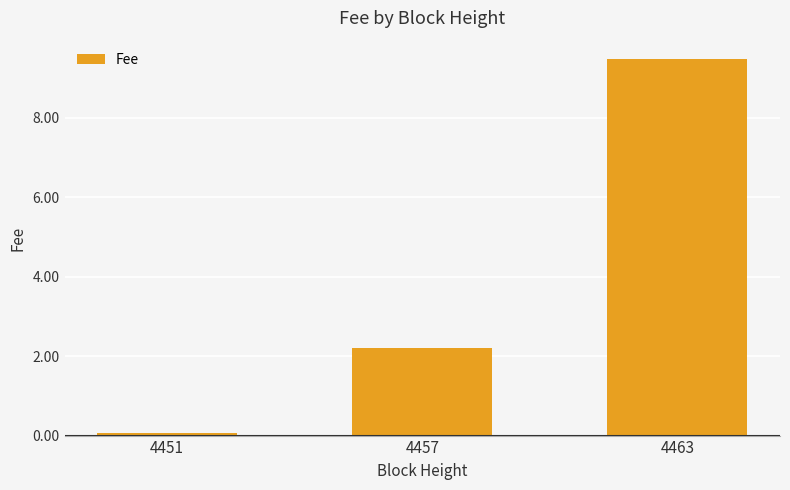

Rank the categories by value from highest to lowest.

4463, 4457, 4451